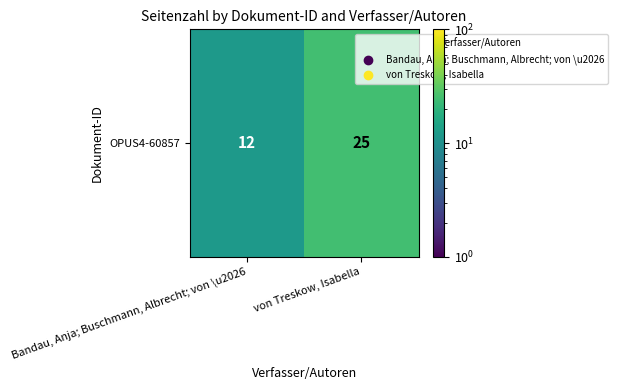

Reading left to right, transcribe all the data shown in this chart.

Bandau, Anja; Buschmann, Albrecht; von \u2026=12	von Treskow, Isabella=25